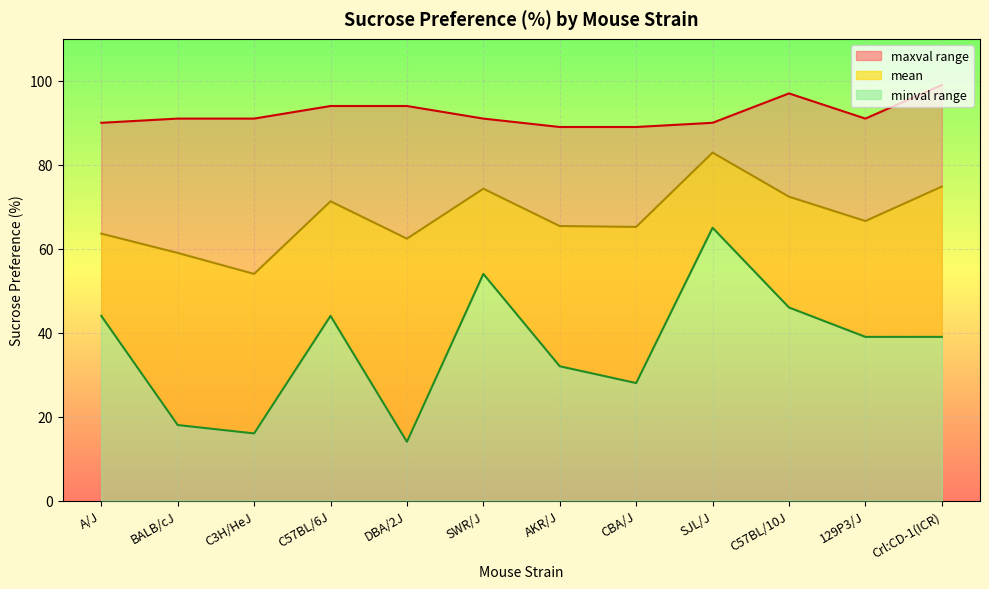

Reading left to right, extract all data points from this chart.

mean: A/J=63.6	BALB/cJ=59.0	C3H/HeJ=54.0	C57BL/6J=71.3	DBA/2J=62.4	SWR/J=74.3	AKR/J=65.4	CBA/J=65.2	SJL/J=82.9	C57BL/10J=72.4	129P3/J=66.6	Crl:CD-1(ICR)=74.8
minval: A/J=44.0	BALB/cJ=18.0	C3H/HeJ=16.0	C57BL/6J=44.0	DBA/2J=14.0	SWR/J=54.0	AKR/J=32.0	CBA/J=28.0	SJL/J=65.0	C57BL/10J=46.0	129P3/J=39.0	Crl:CD-1(ICR)=39.0
maxval: A/J=90.0	BALB/cJ=91.0	C3H/HeJ=91.0	C57BL/6J=94.0	DBA/2J=94.0	SWR/J=91.0	AKR/J=89.0	CBA/J=89.0	SJL/J=90.0	C57BL/10J=97.0	129P3/J=91.0	Crl:CD-1(ICR)=99.0